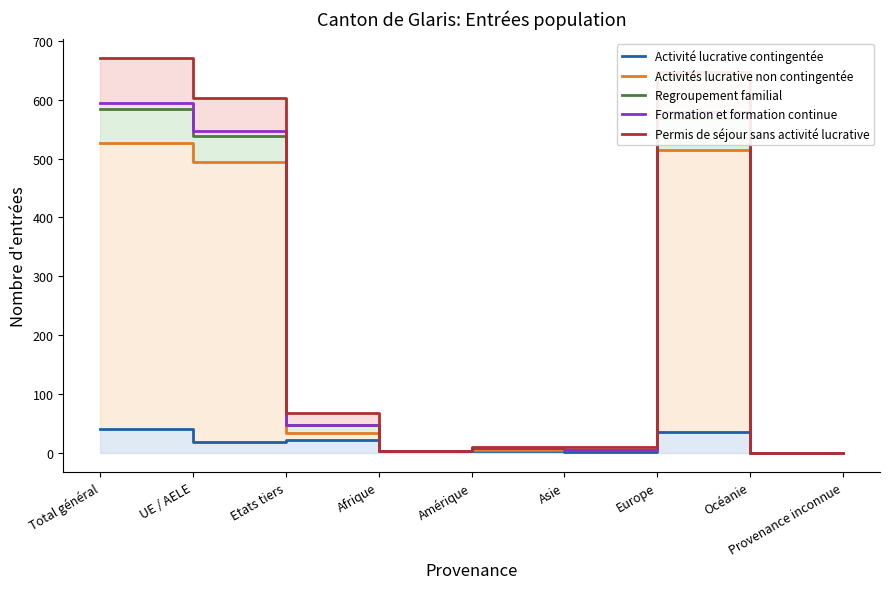

How many lines are shown in the chart?

5